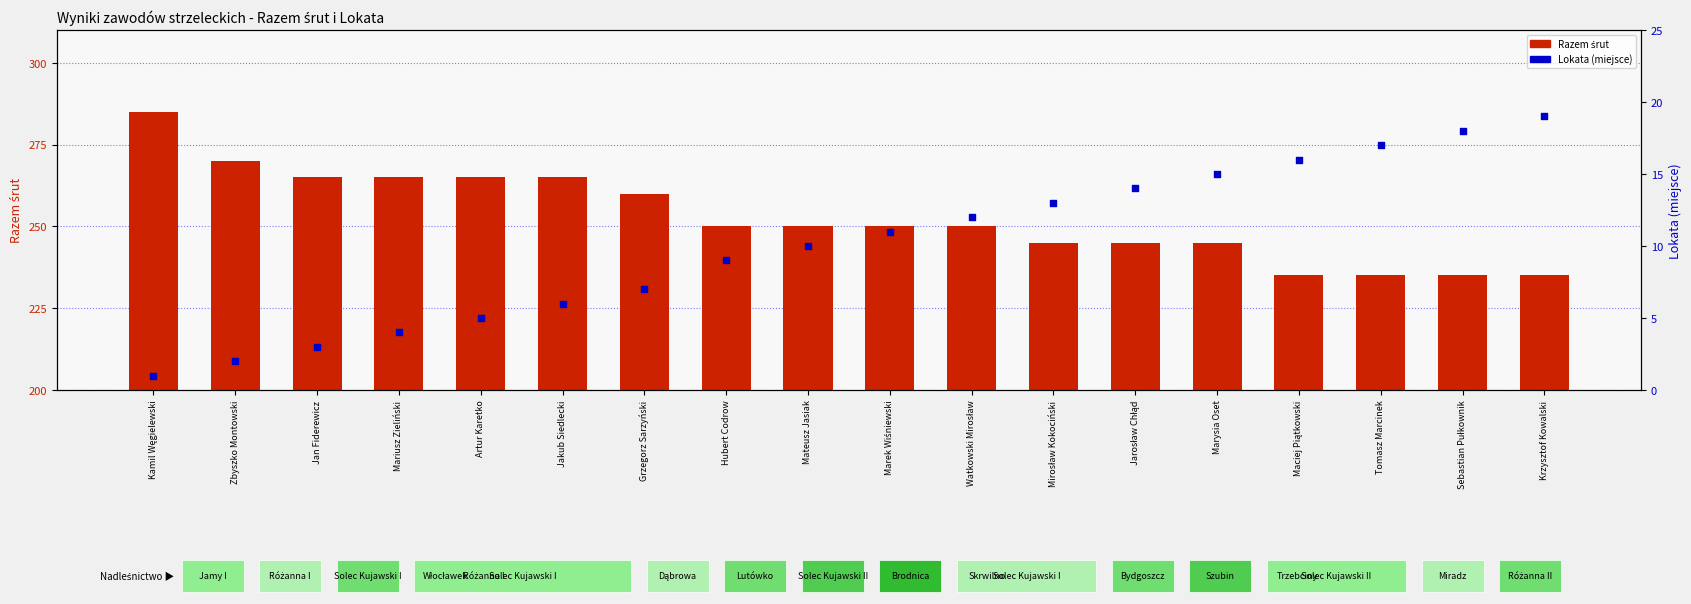

At how many categories does at least one series exceed 9?

18